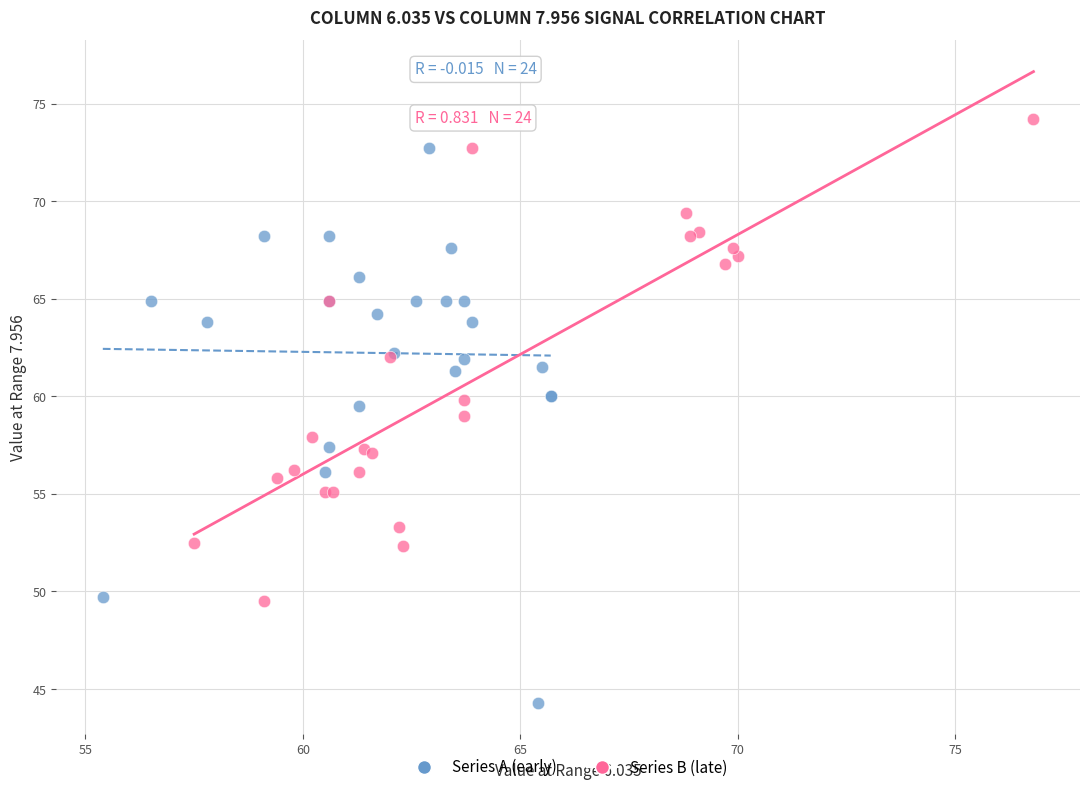

Which series has the widest spread of Y values?

Series A (early)